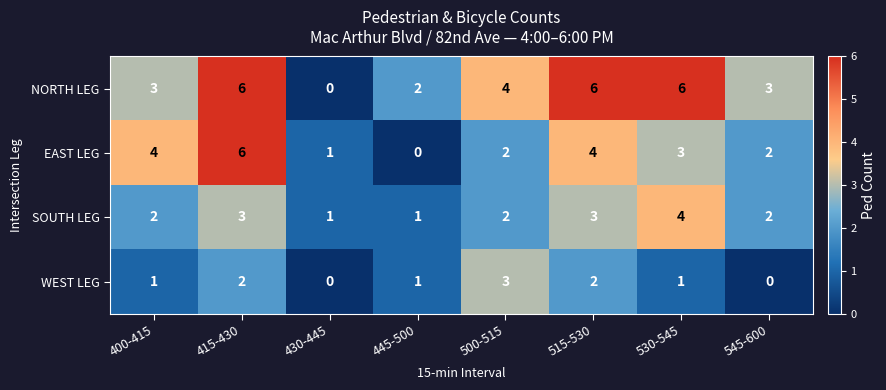

Rank the series by their average value, from lowest to highest.

WEST LEG, SOUTH LEG, EAST LEG, NORTH LEG